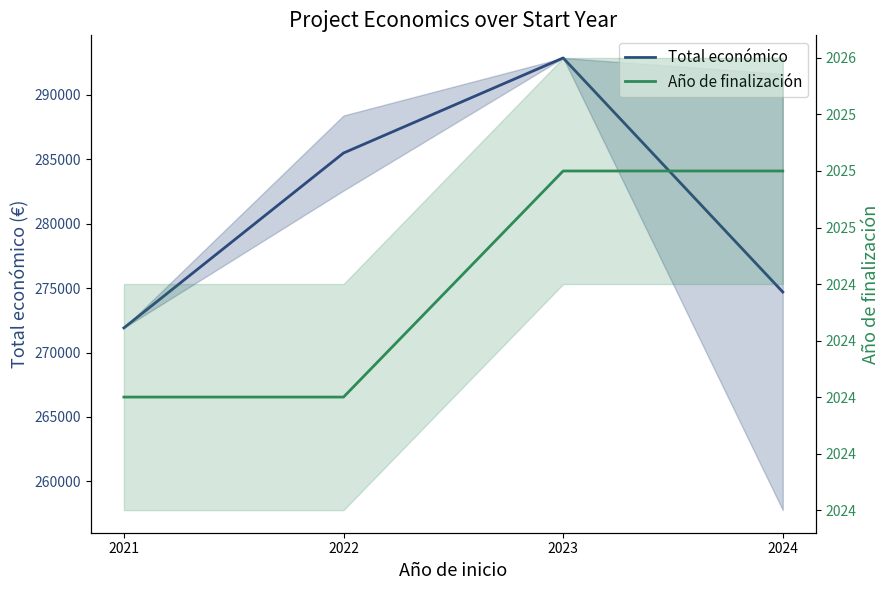

Reading right to left, list all the values displayed in this chart.

Total económico: 2024=274703.5	2023=292876.0	2022=285494.5	2021=271917.0
Año de finalización: 2024=2025.0	2023=2025.0	2022=2024.0	2021=2024.0